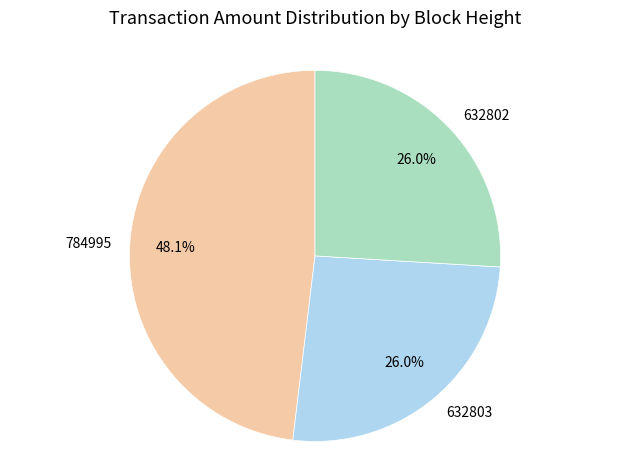

What percentage is NOT represented by 784995?

51.9%